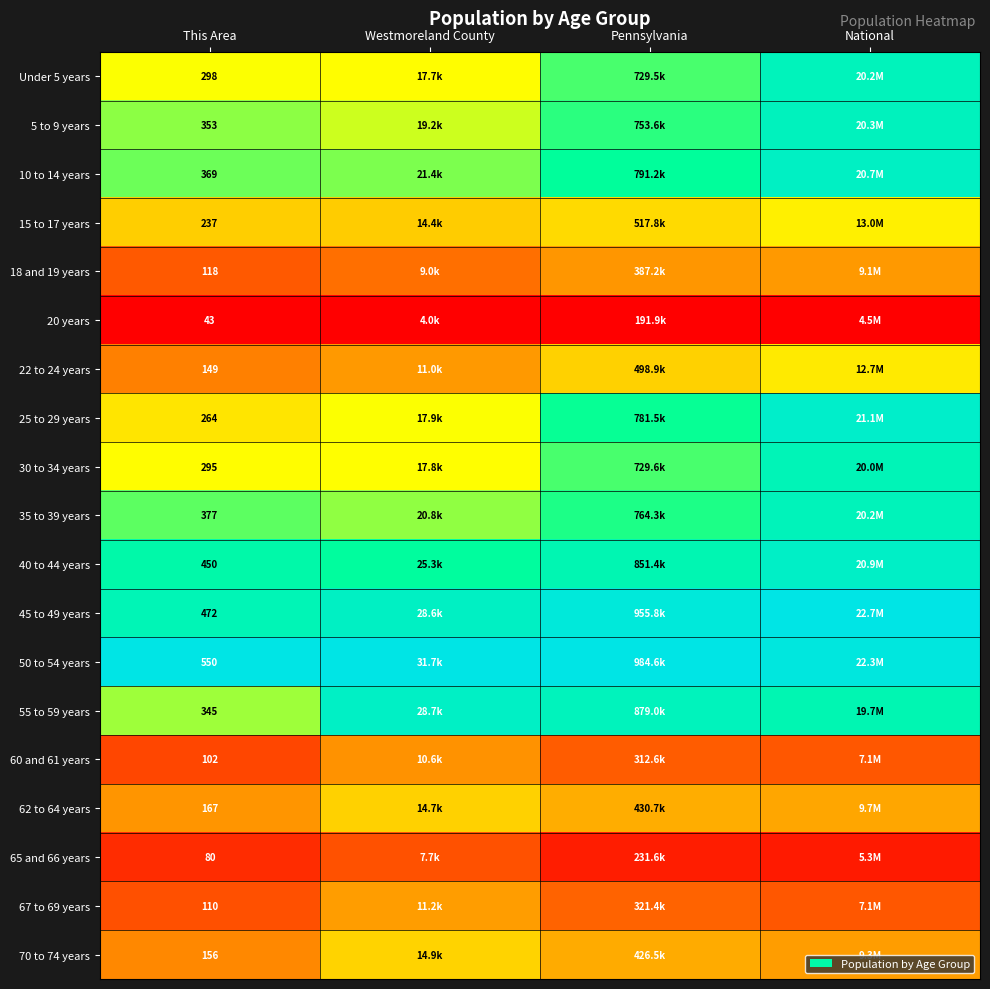

Is the value of 20 years at This Area greater than the value of 70 to 74 years at National?

No